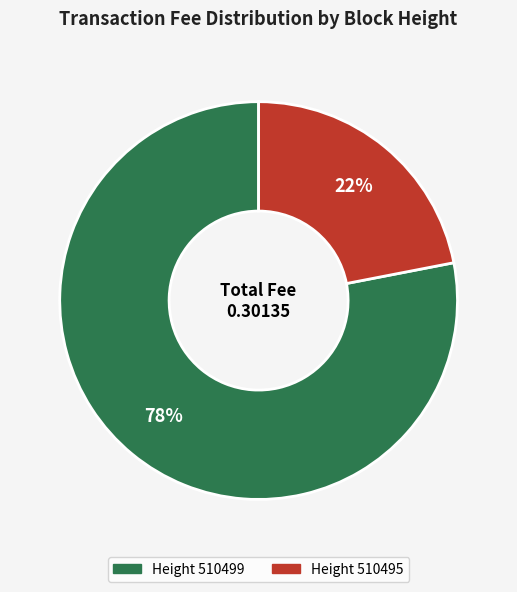

Count the number of slices in the pie.

2